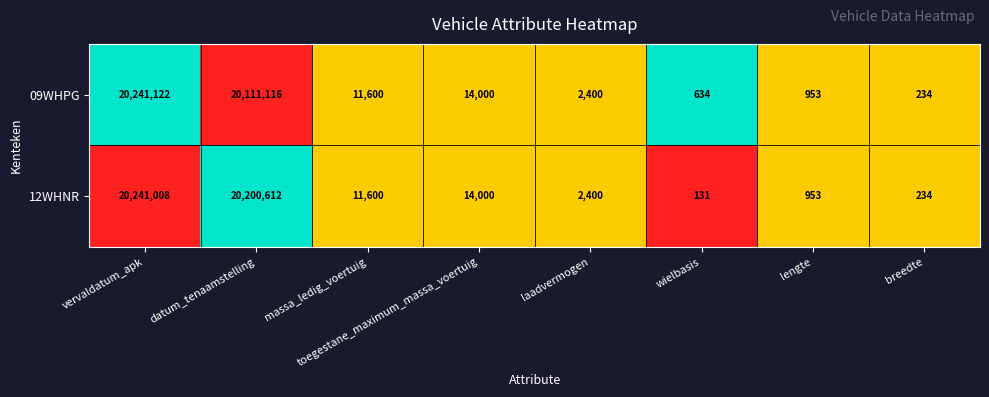

Which series has the widest spread of values?

09WHPG